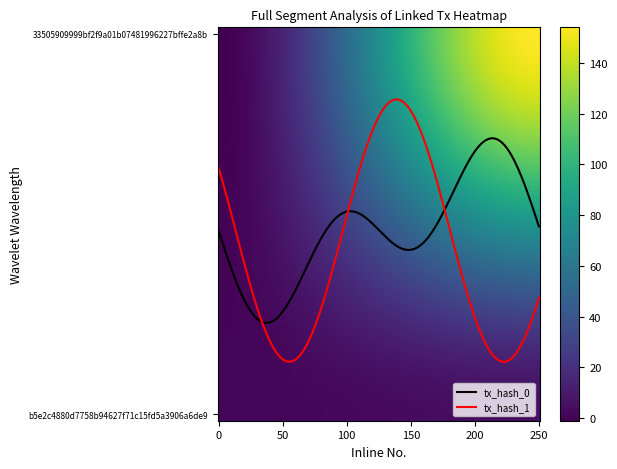

What is the greatest value displayed?

154